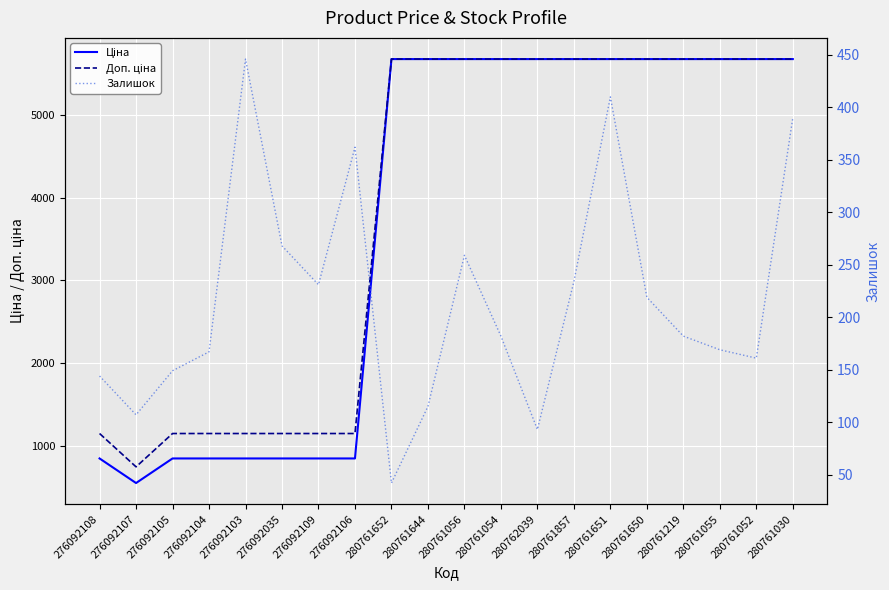

At which label does Залишок first exceed 182?

276092103